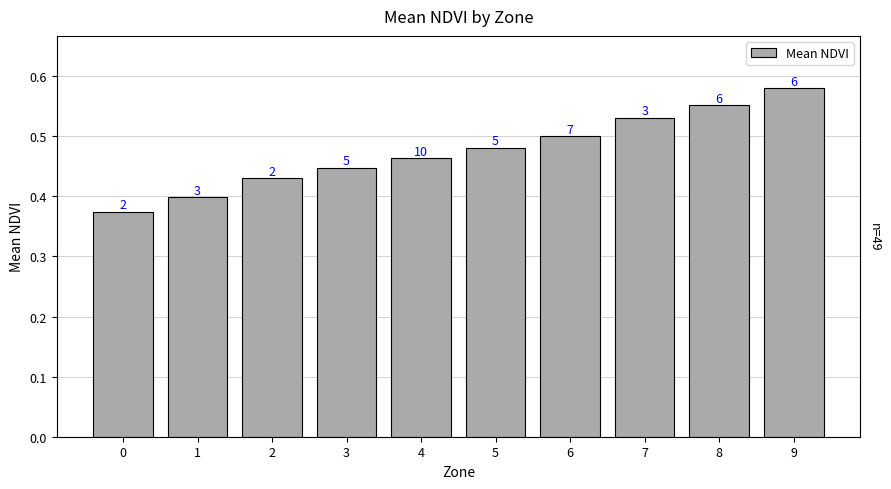

Does the chart contain any negative values?

No